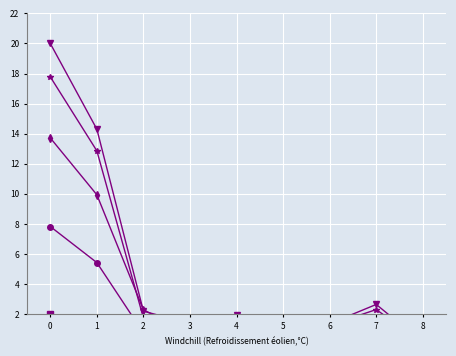

The value of Permis L Total (col_4) at 3 is 0.2. True or false?

True